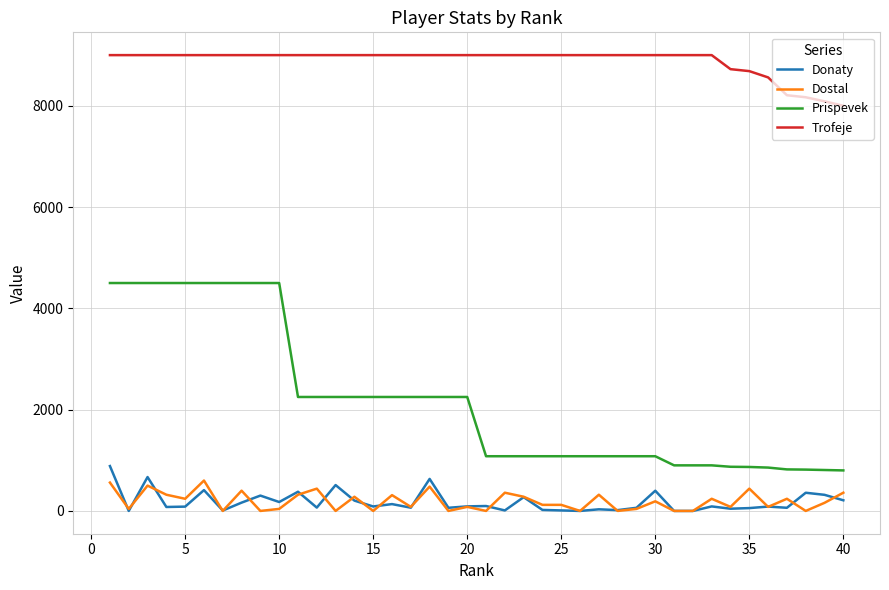

Which series has the largest total across all categories?

Trofeje